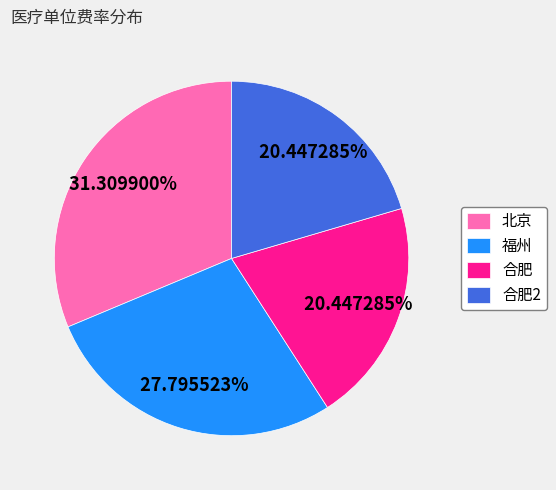

Is it true that 合肥 is 20% of the pie?

True